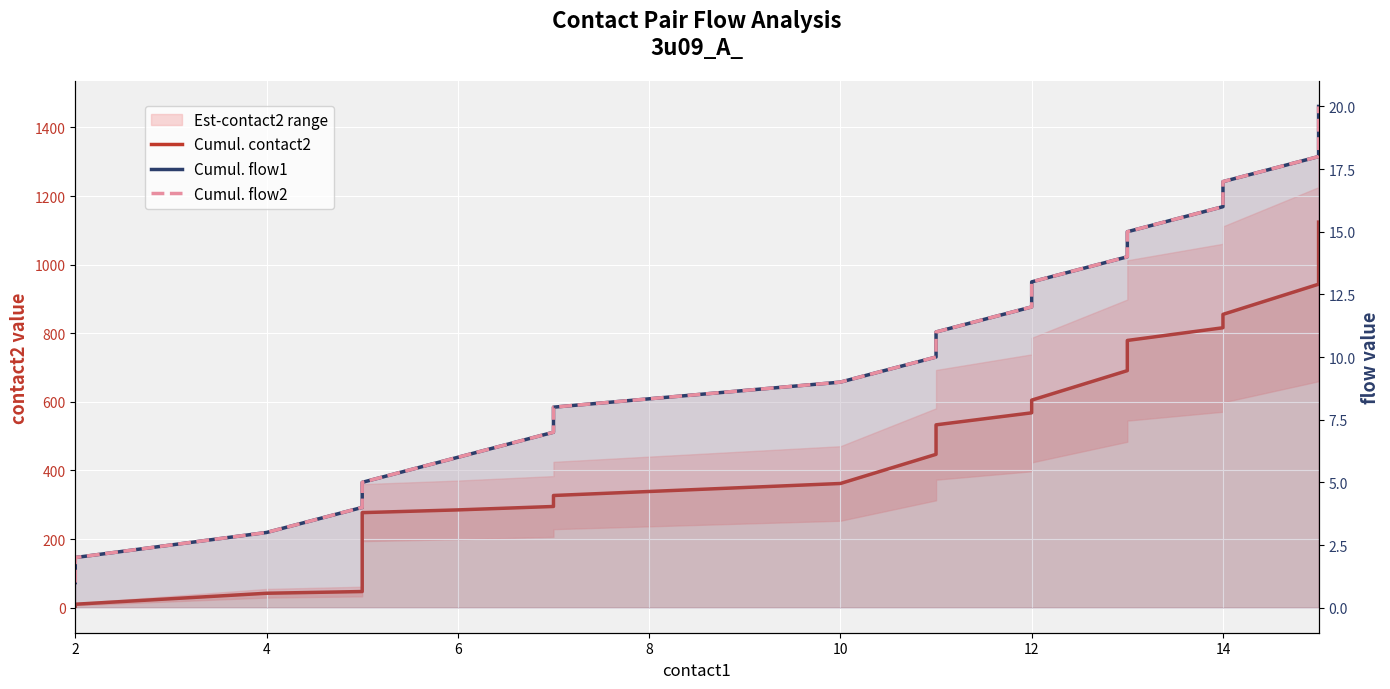

At how many categories does at least one series exceed 250?

16